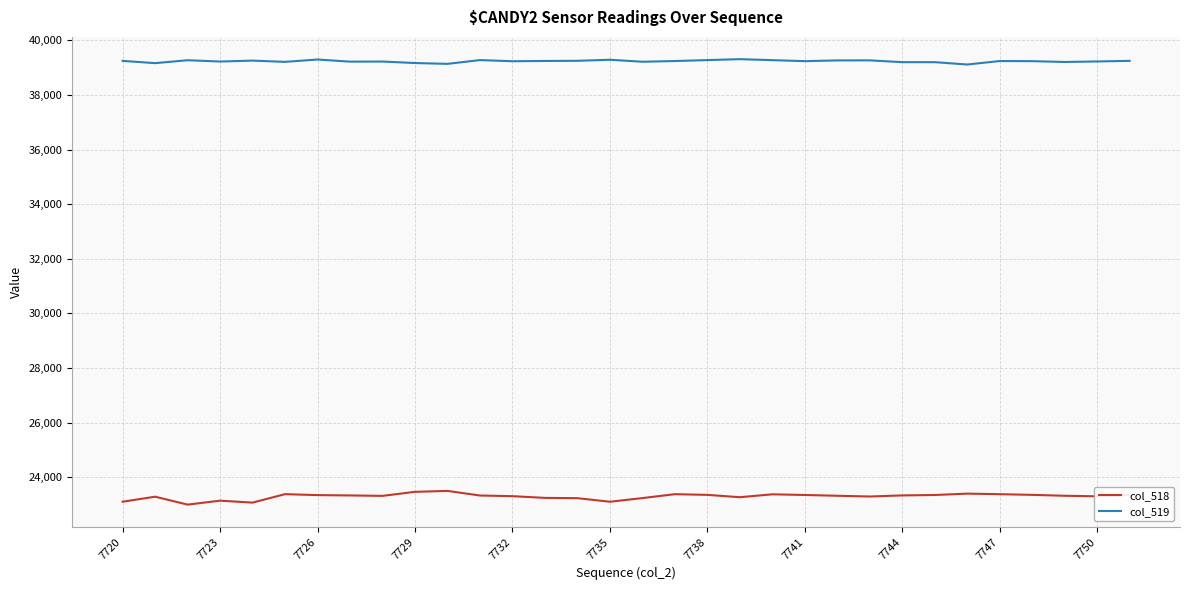

Which series has the largest total across all categories?

col_519